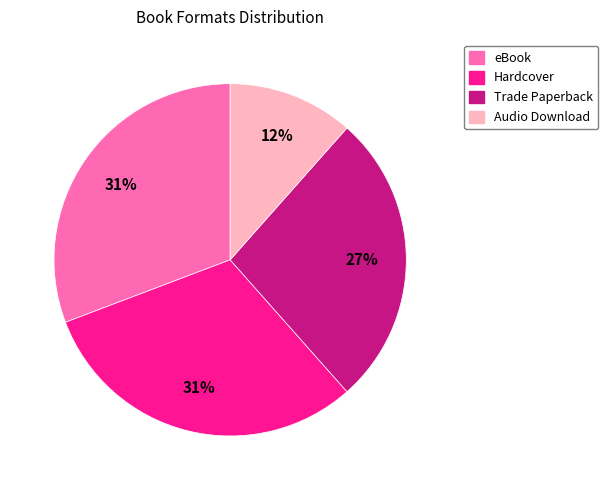

Which category has the smallest portion of the pie?

Audio Download